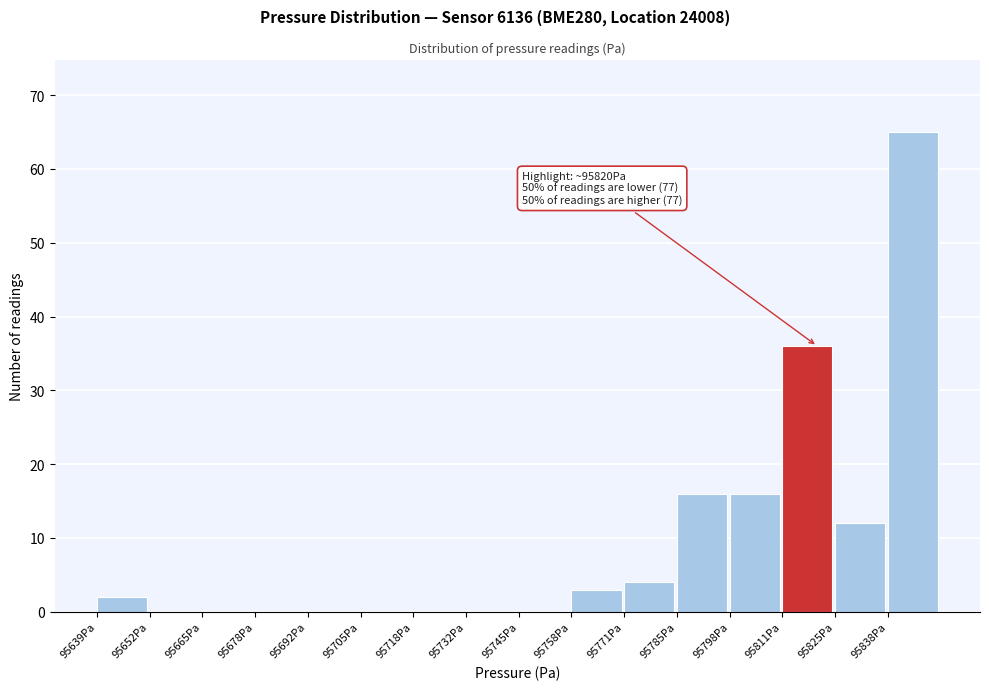

Over which range of the x-axis is the bar tallest?

95838 to 95852